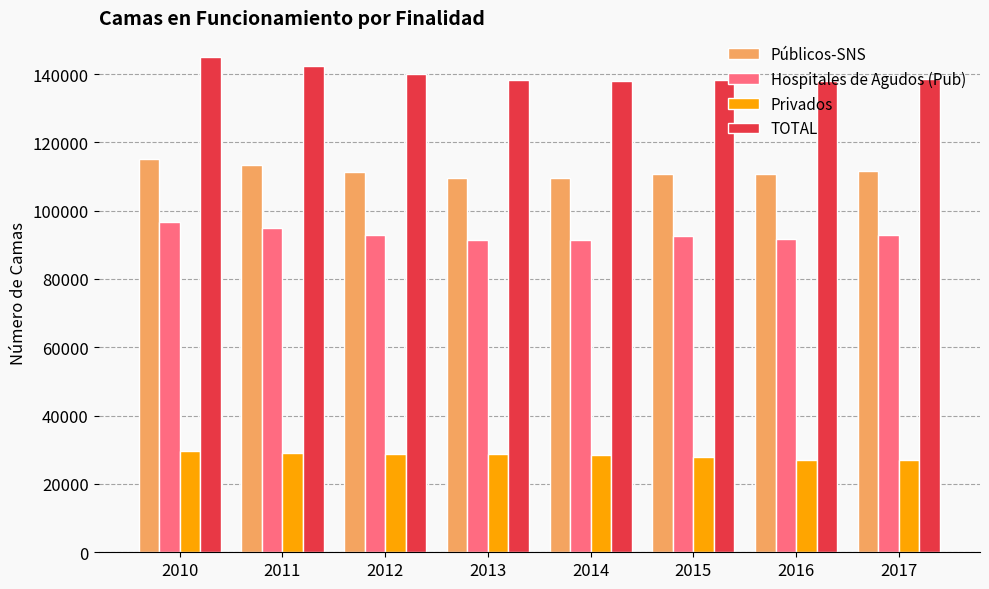

What is the spread (max minus min) of values at 2010?

115170